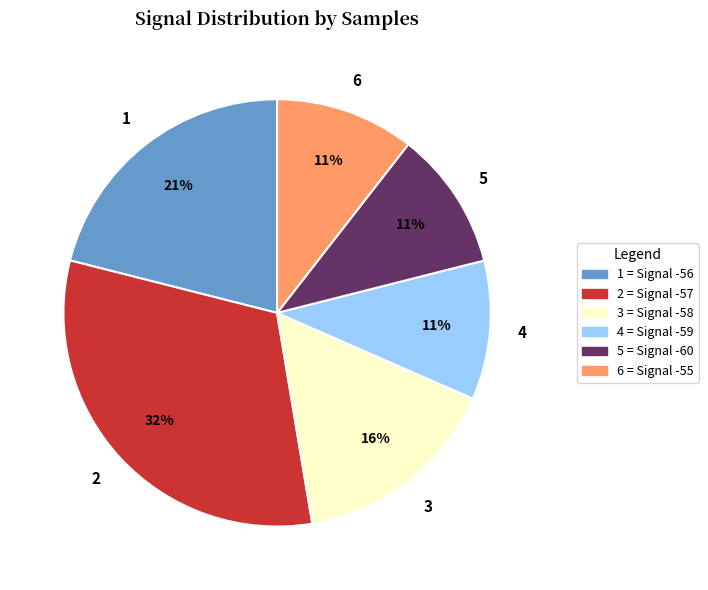

Does any single category account for the majority?

No